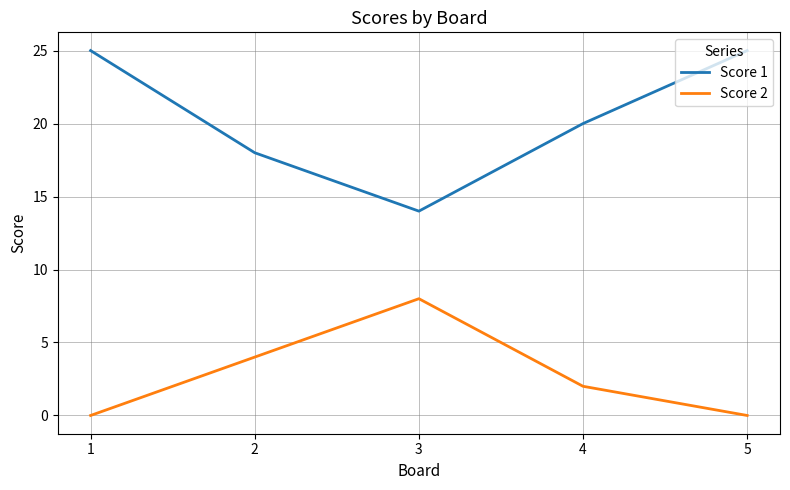

True or false: Score 1 and Score 2 intersect in this chart.

False